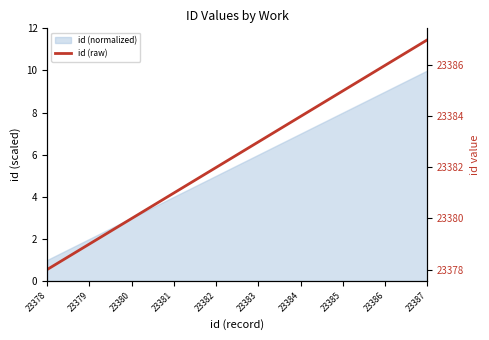

Which has a higher value, 23387 or 23386?

23387